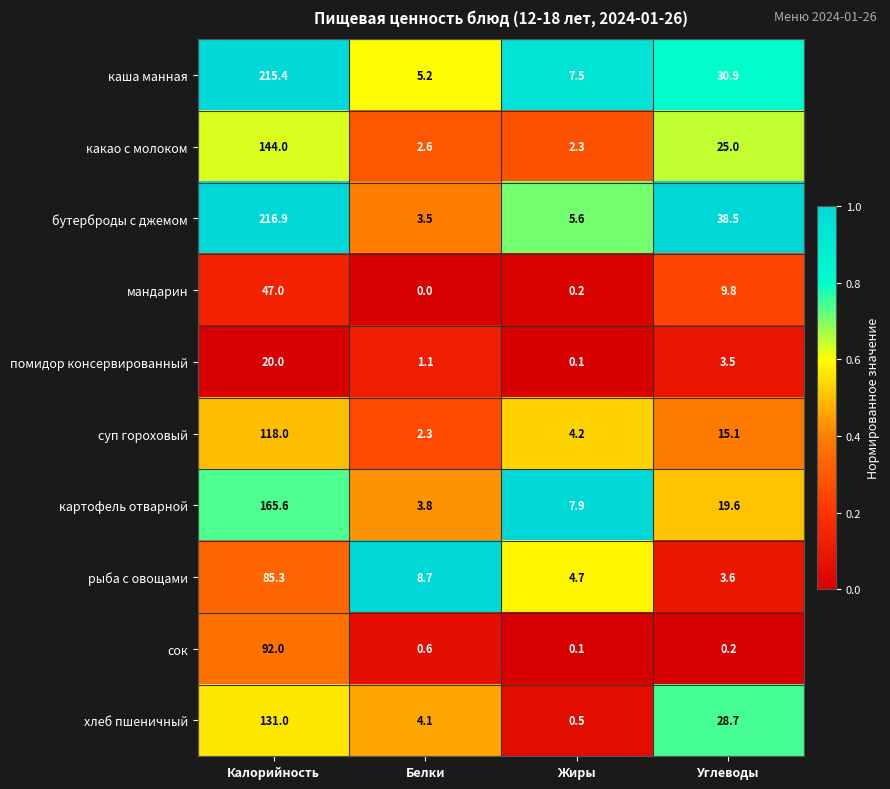

Is the value of хлеб пшеничный at Жиры greater than the value of какао с молоком at Калорийность?

No